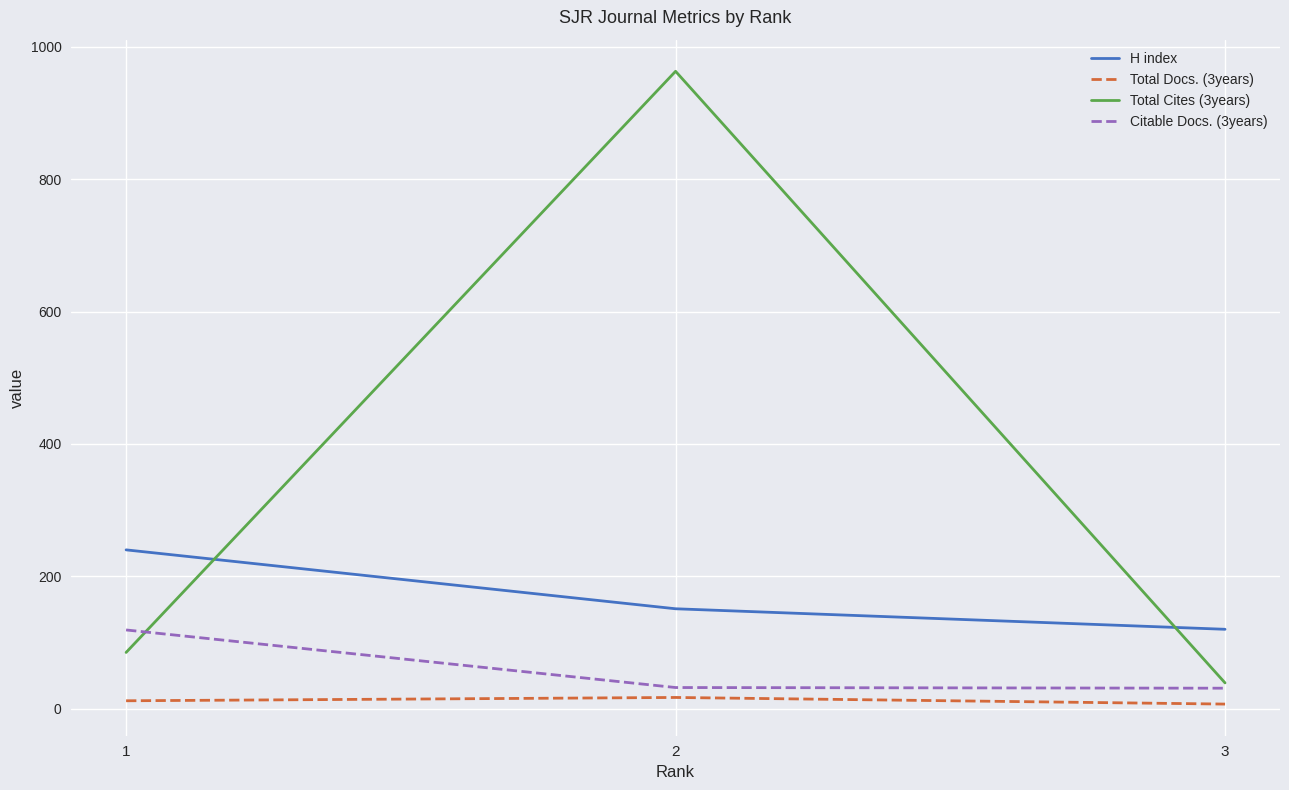

Where does the H index series first go above 151?

1